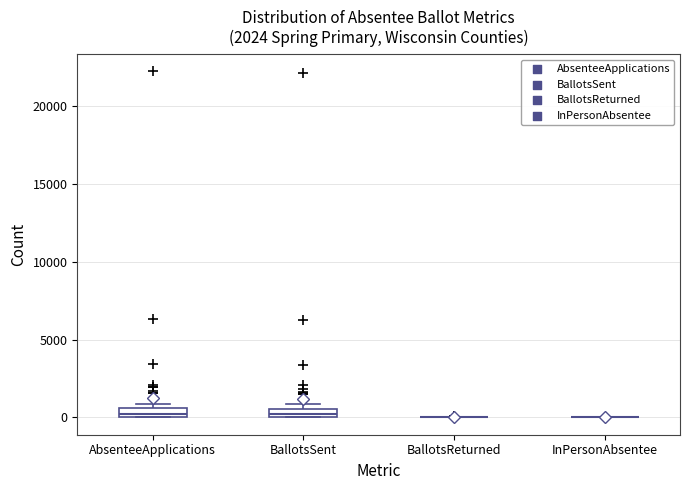

Where is the upper edge of the box for BallotsSent on the y-axis? The values are not printed on the chart, so give them approximately, as read against the axis.

500